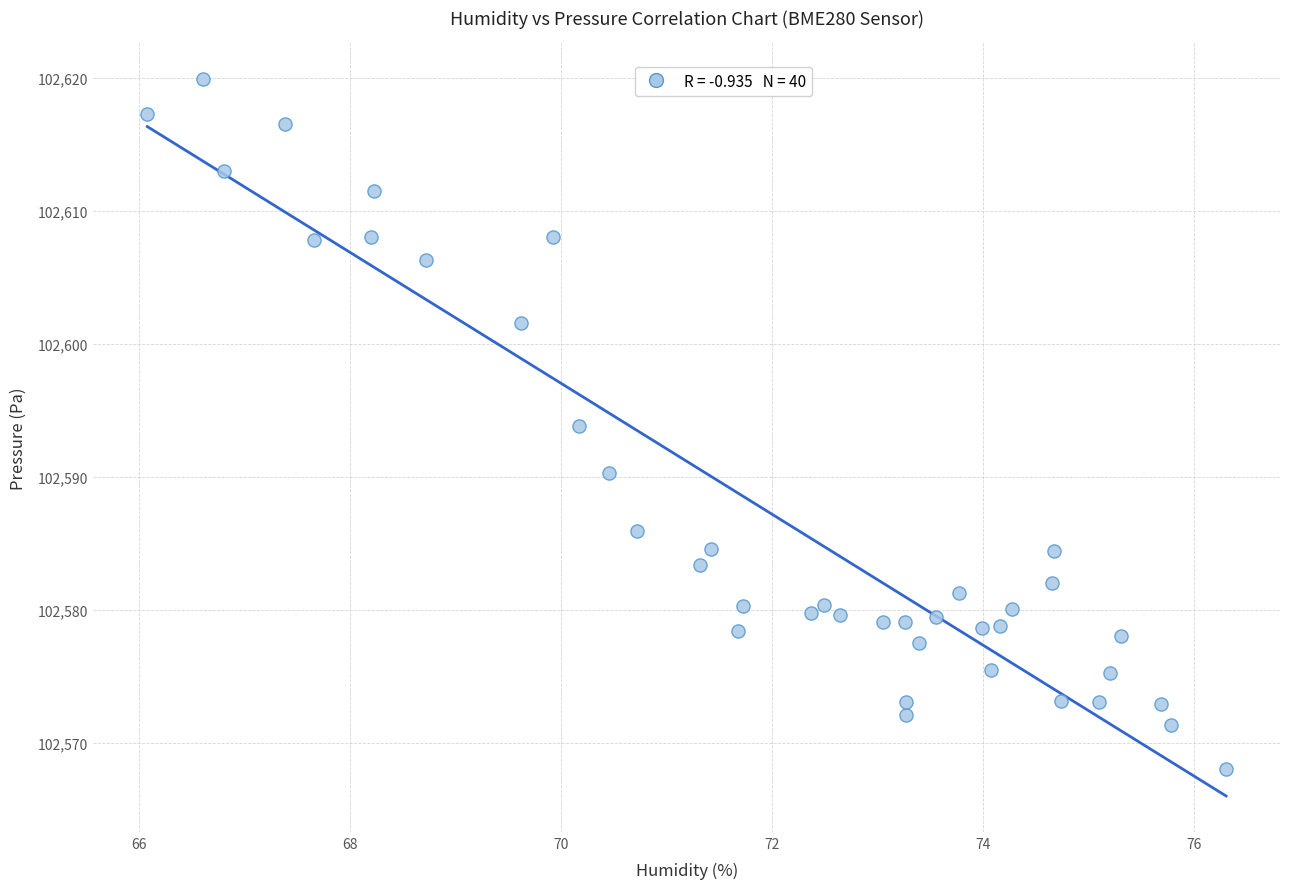

What is the range of X values (max minus min)?

10.2